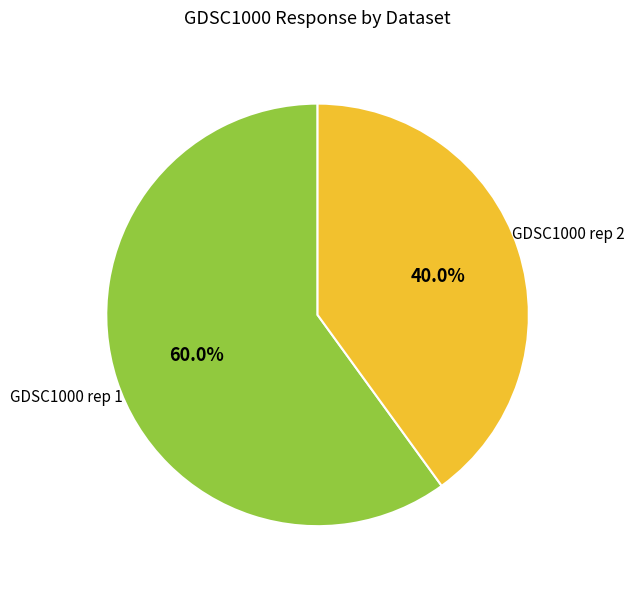

Does any single category account for the majority?

Yes